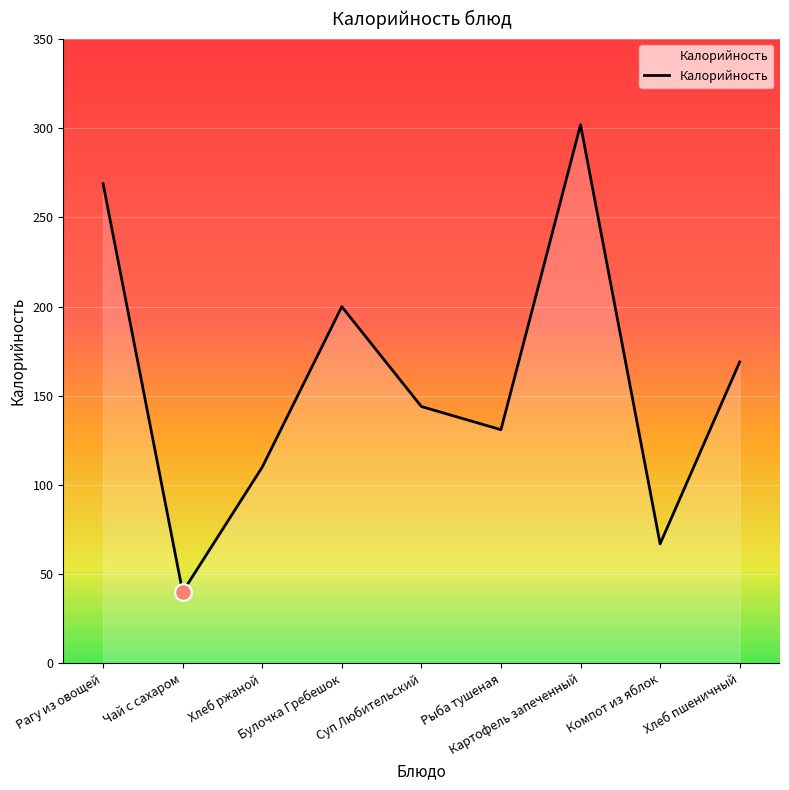

What is the approximate value at Рагу из овощей, to the nearest 5?

270